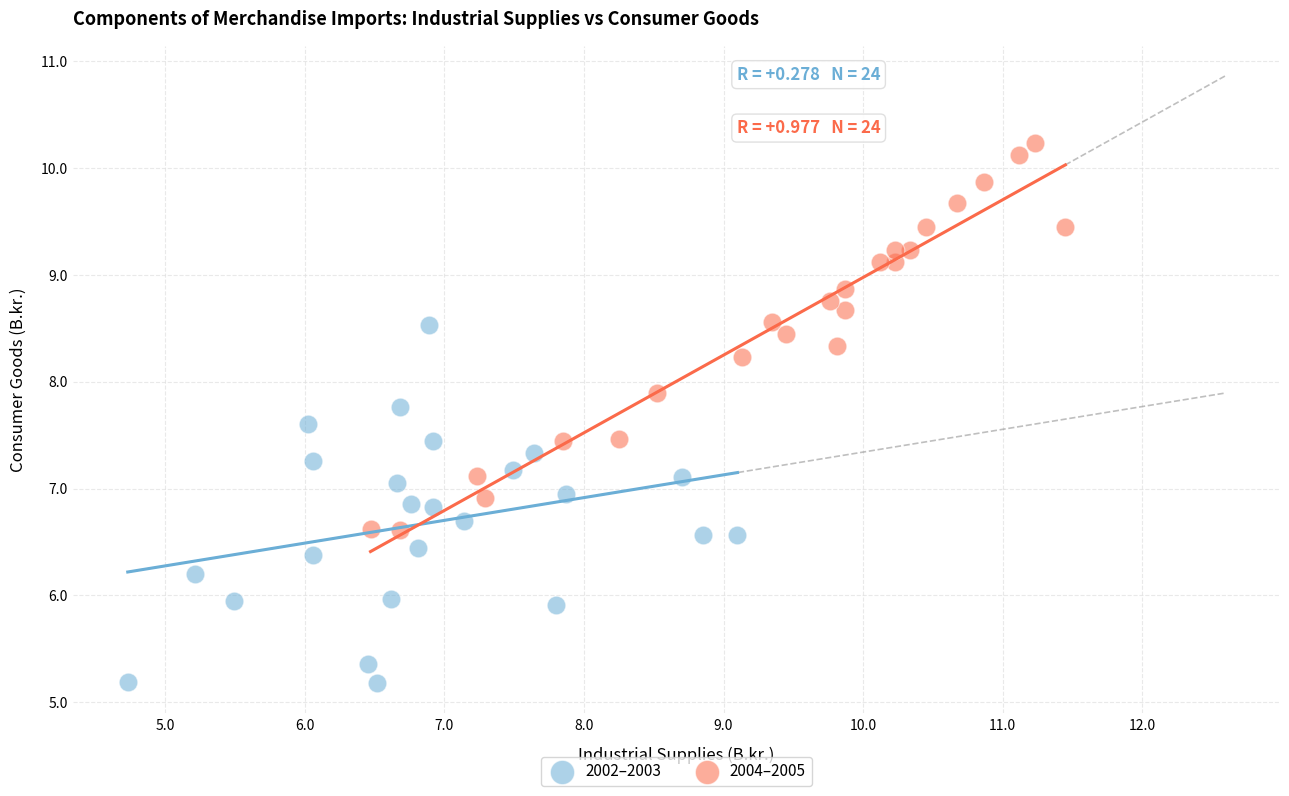

Which series contains the lowest Y value?

2002–2003